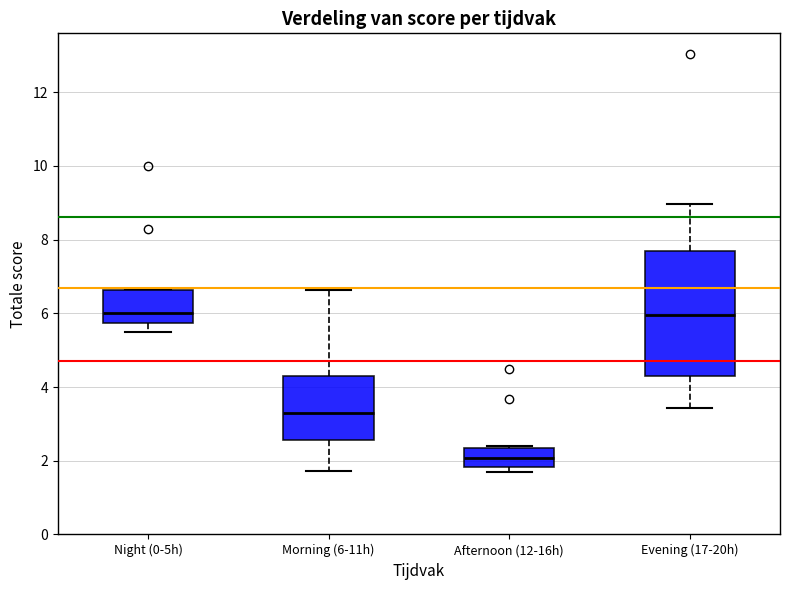

Reading left to right, read every box against the y-axis: the position of its median line, the range the box covers, and the ends of its whiskers. The values are not printed on the chart, so give them approximately, as read against the axis.

Night (0-5h): median 6.0, box 5.8 to 6.6, whiskers 5.6 to 6.6
Morning (6-11h): median 3.2, box 2.6 to 4.2, whiskers 1.8 to 6.6
Afternoon (12-16h): median 2.0, box 1.8 to 2.4, whiskers 1.8 (just below the box's lower edge) to 2.4 (just above the box's upper edge)
Evening (17-20h): median 6.0, box 4.4 to 7.6, whiskers 3.4 to 9.0